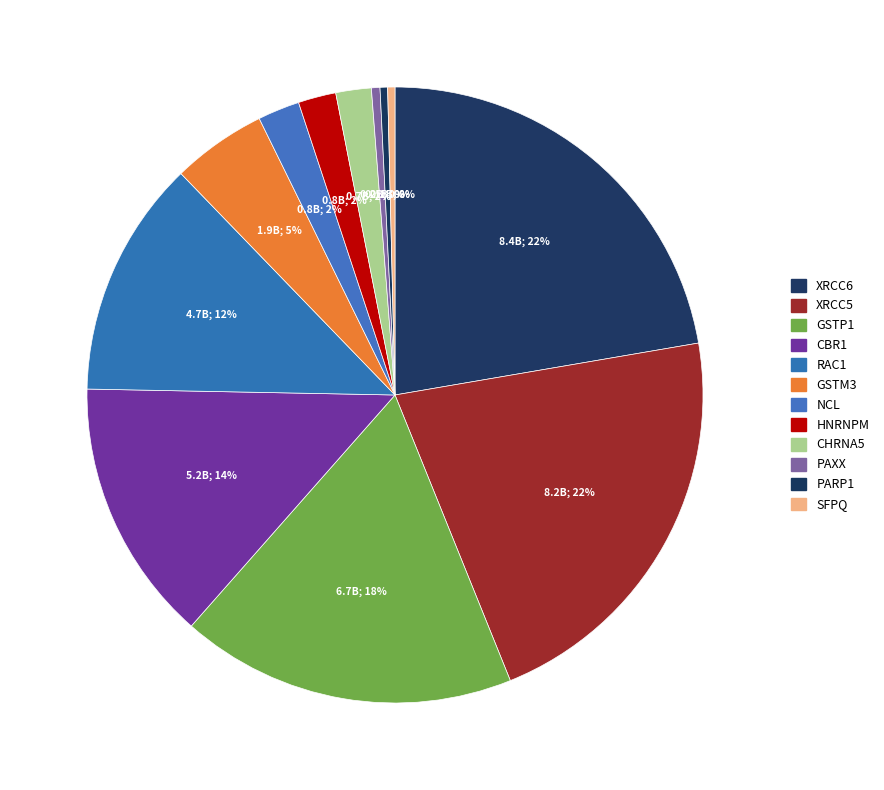

How many segments does this pie chart have?

12